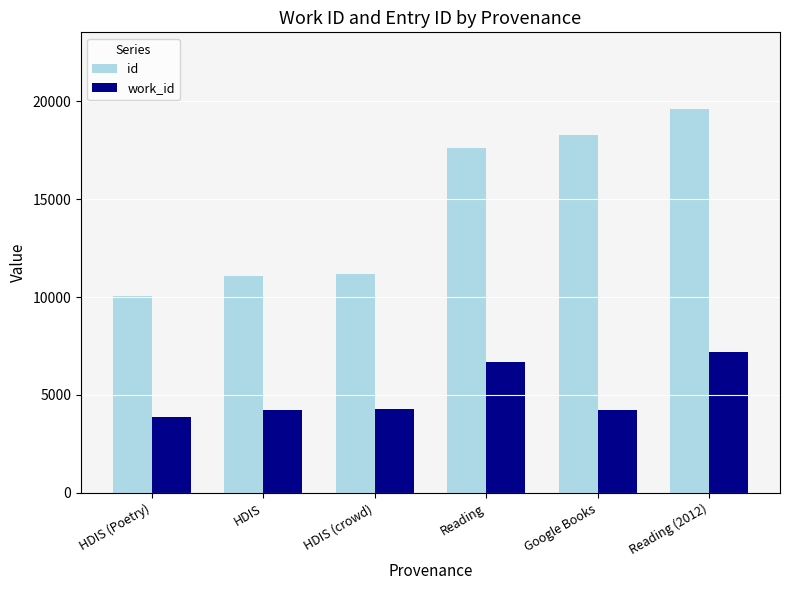

At how many categories does at least one series exceed 5685?

6